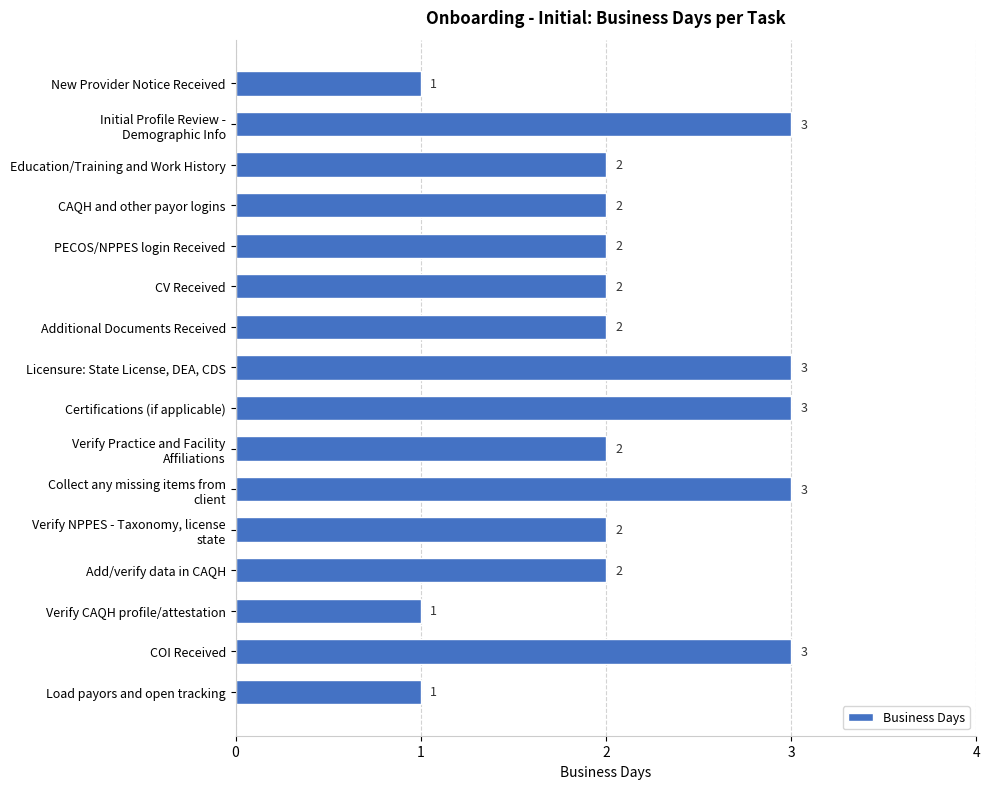

What is the average value?

2